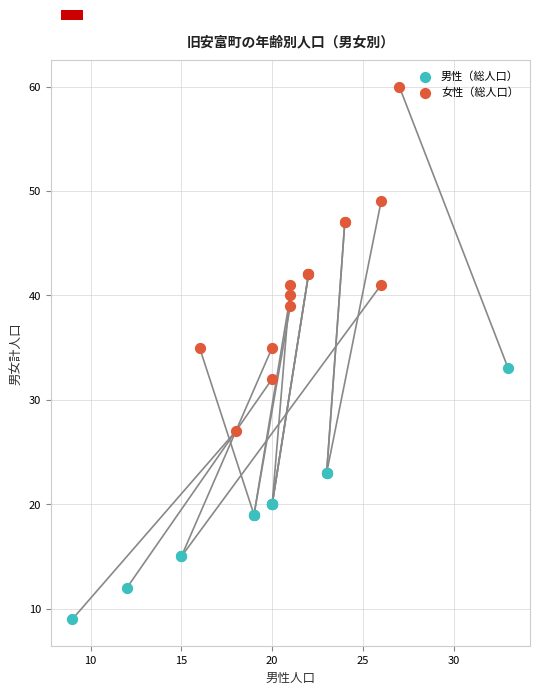

Which series reaches the minimum Y coordinate?

男性（総人口）